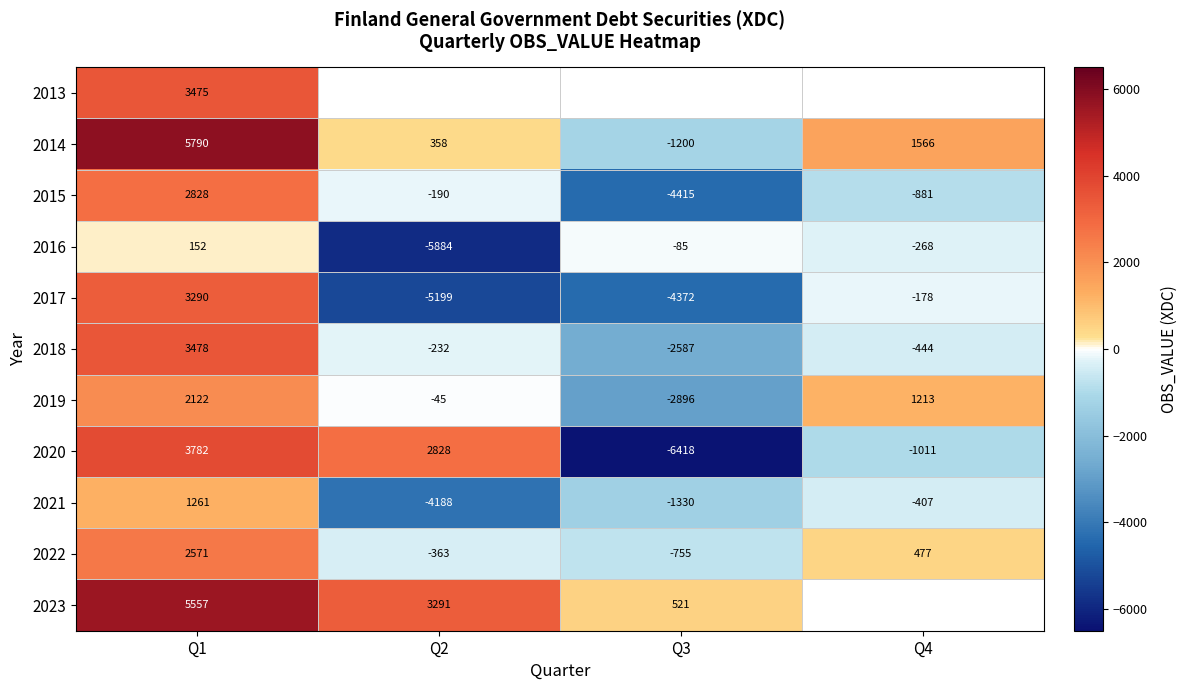

What is the smallest value displayed?

-6418.0